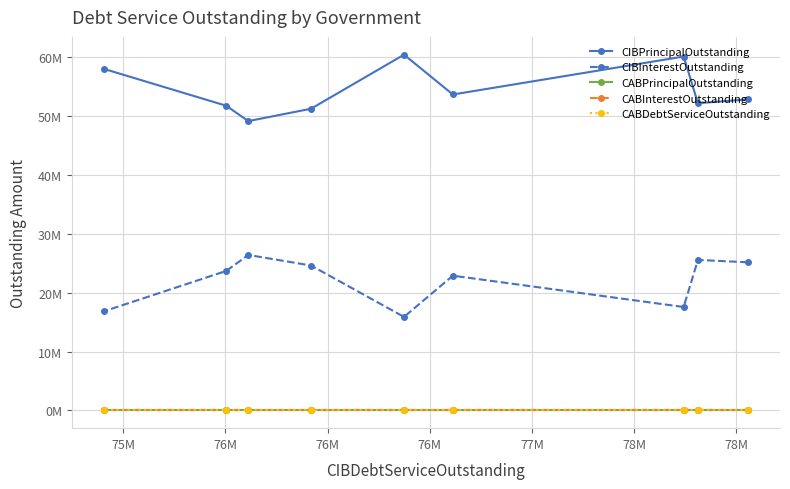

What is the maximum value shown in the chart?

60480000.0